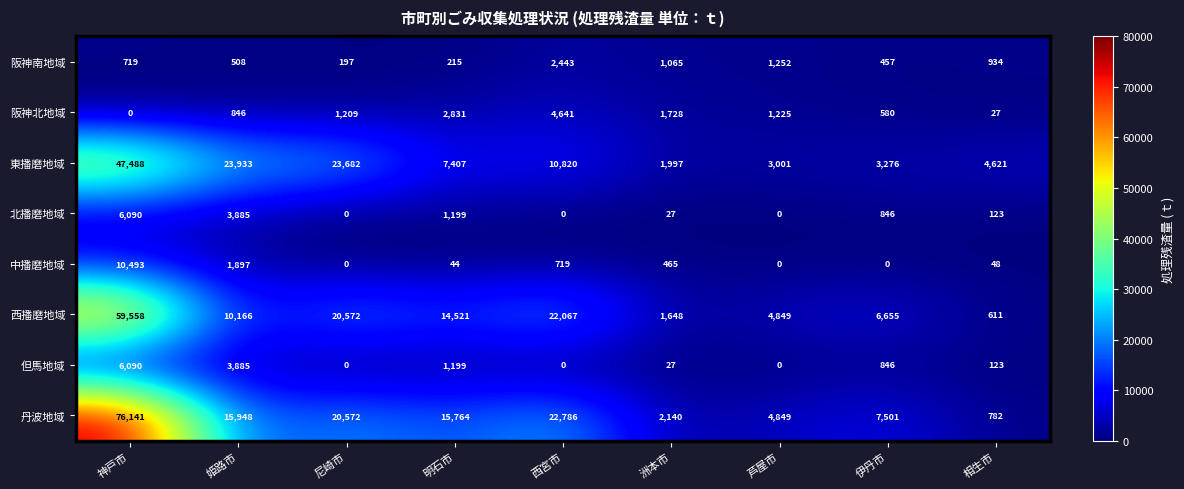

What value does the 西播磨地域 series have at 伊丹市, to the nearest 10?

6660